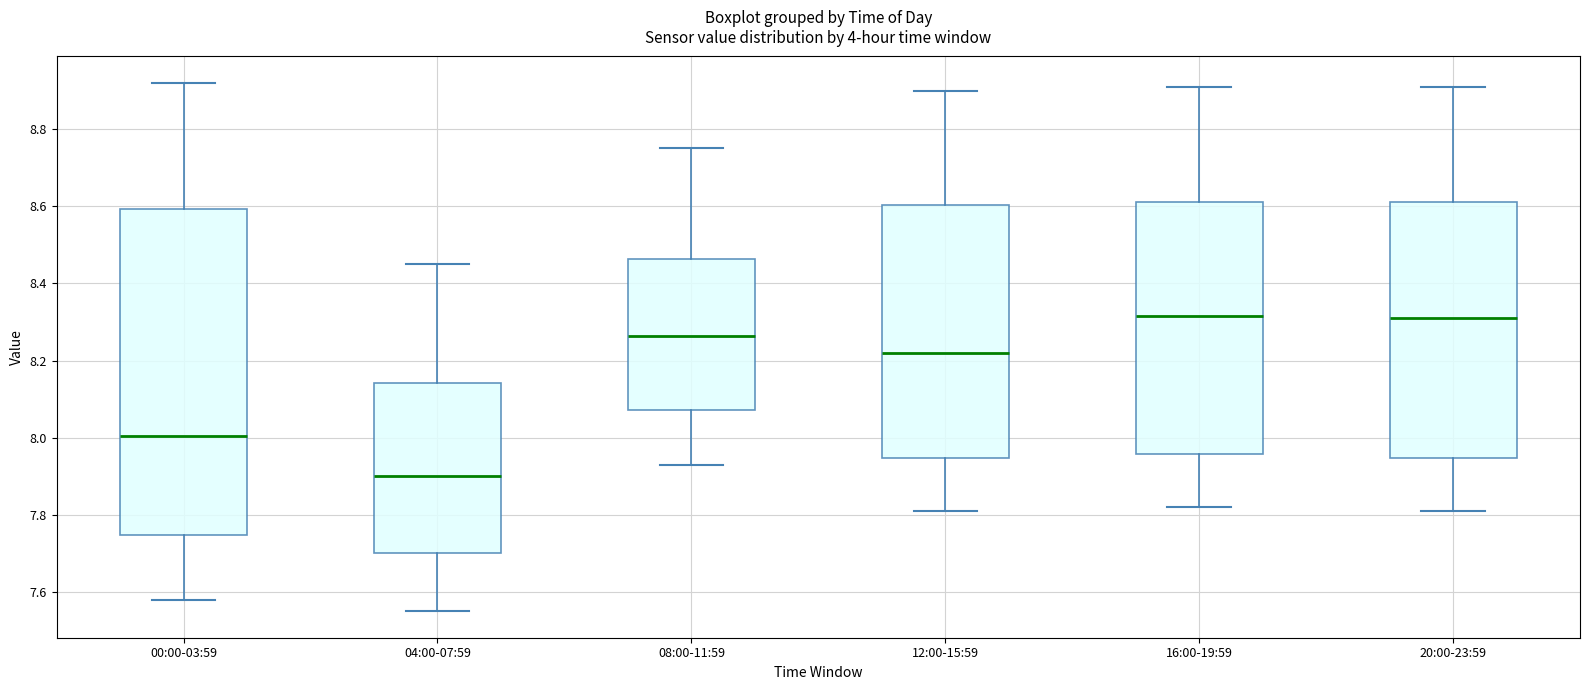

Reading left to right, transcribe this box plot: for each box, give where its median line is, the range the box spans, and where its two whiskers end, as read against the y-axis. The values are not printed on the chart, so give them approximately, as read against the axis.

00:00-03:59: median 8.00, box 7.74 to 8.60, whiskers 7.58 to 8.92
04:00-07:59: median 7.90, box 7.70 to 8.14, whiskers 7.56 to 8.46
08:00-11:59: median 8.26, box 8.08 to 8.46, whiskers 7.94 to 8.76
12:00-15:59: median 8.22, box 7.94 to 8.60, whiskers 7.82 to 8.90
16:00-19:59: median 8.32, box 7.96 to 8.62, whiskers 7.82 to 8.92
20:00-23:59: median 8.32, box 7.94 to 8.62, whiskers 7.82 to 8.92